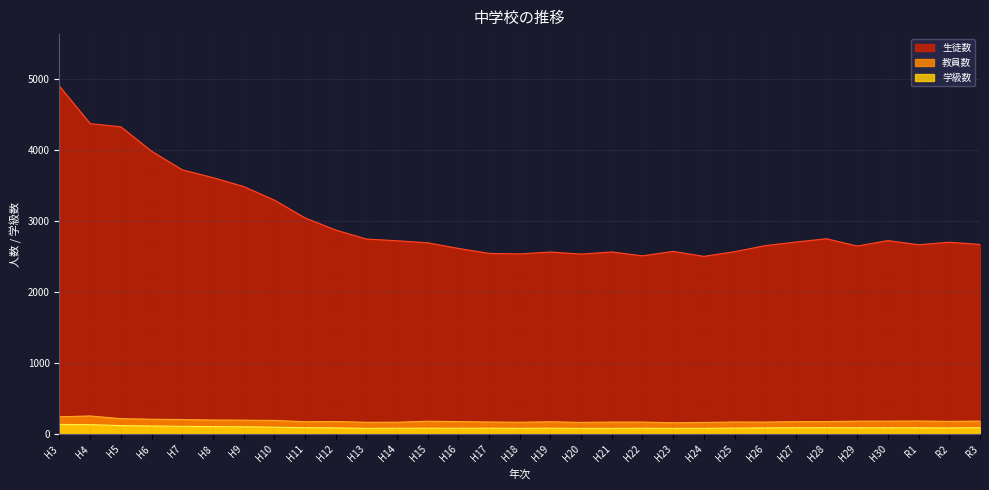

What is the value of the 学級数 point at the 14th from the left?

84